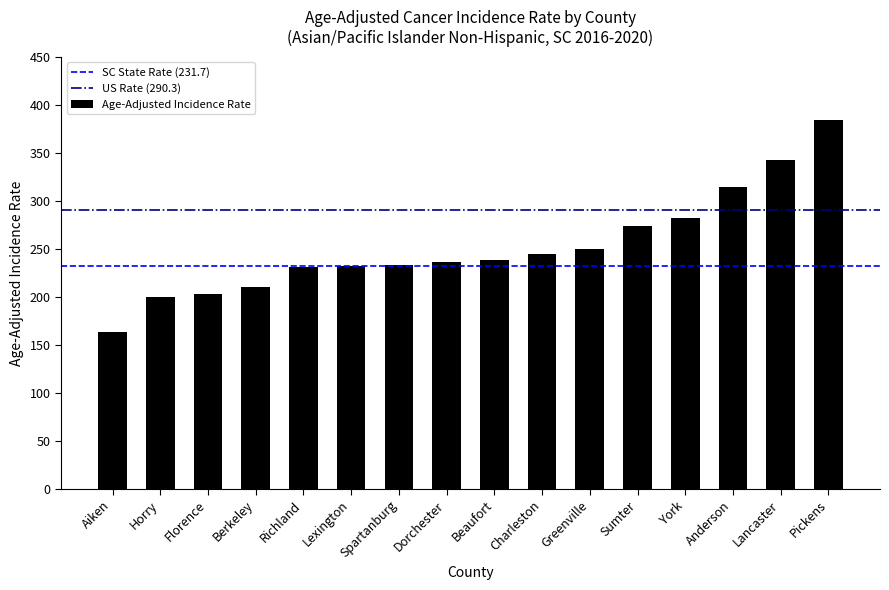

True or false: the data shows 538.5 at Lancaster.

False